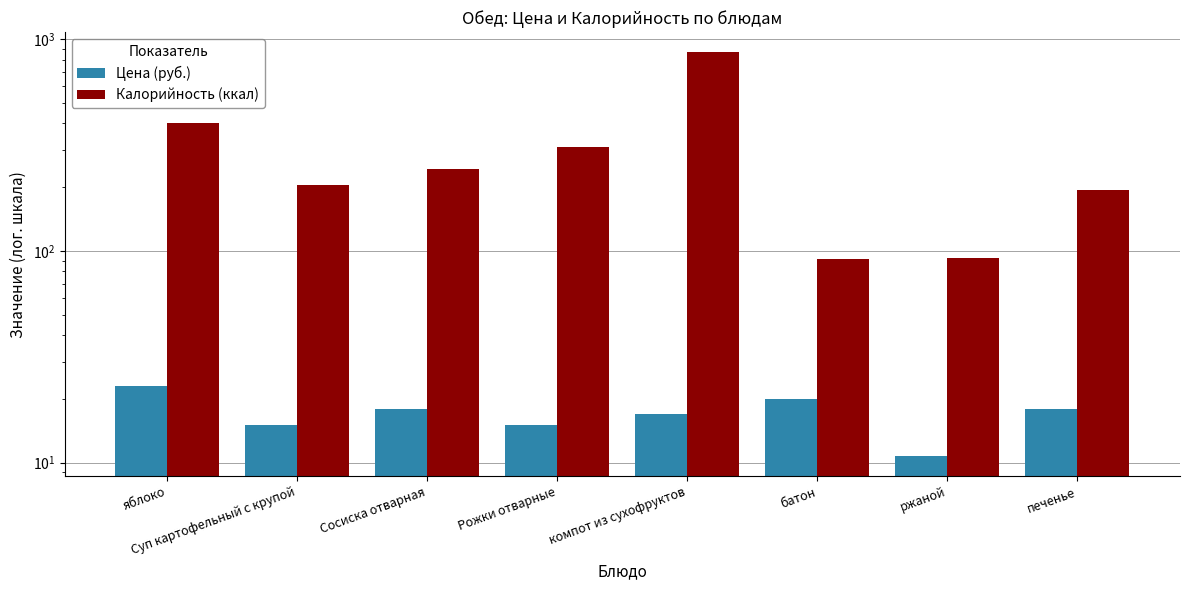

What is the label of the 3rd bar from the left?

Сосиска отварная